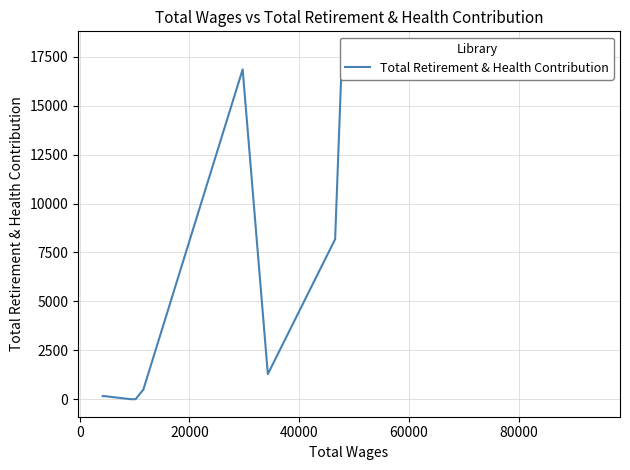

What is the difference between the second highest and minimum values?

17394